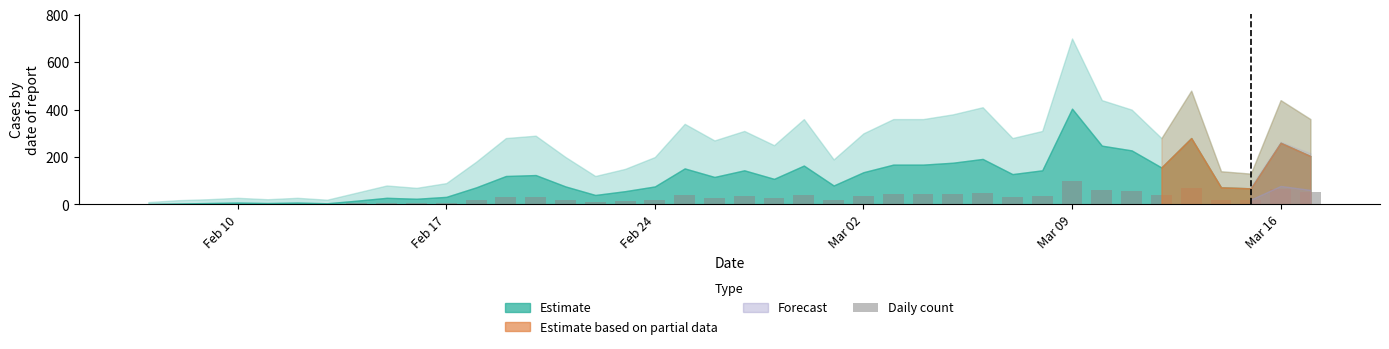

What is the greatest value displayed?

101